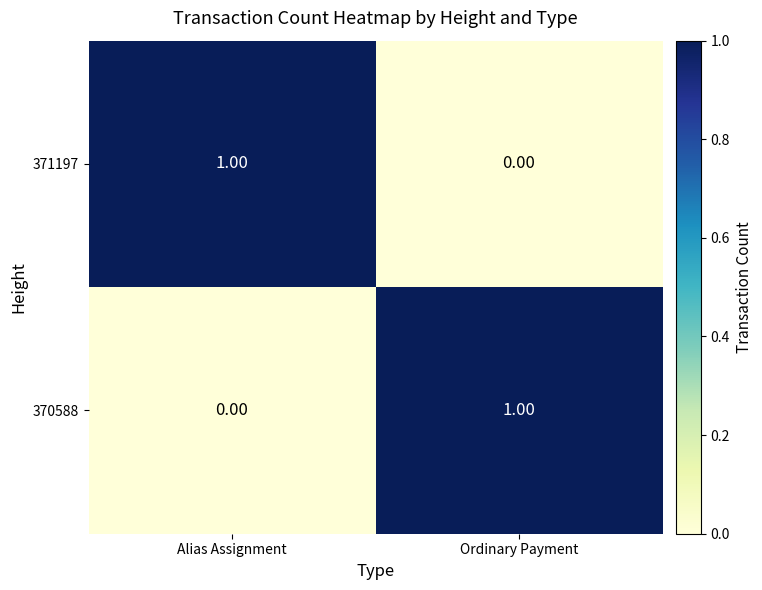

At which label is 370588 closest to 0?

Alias Assignment